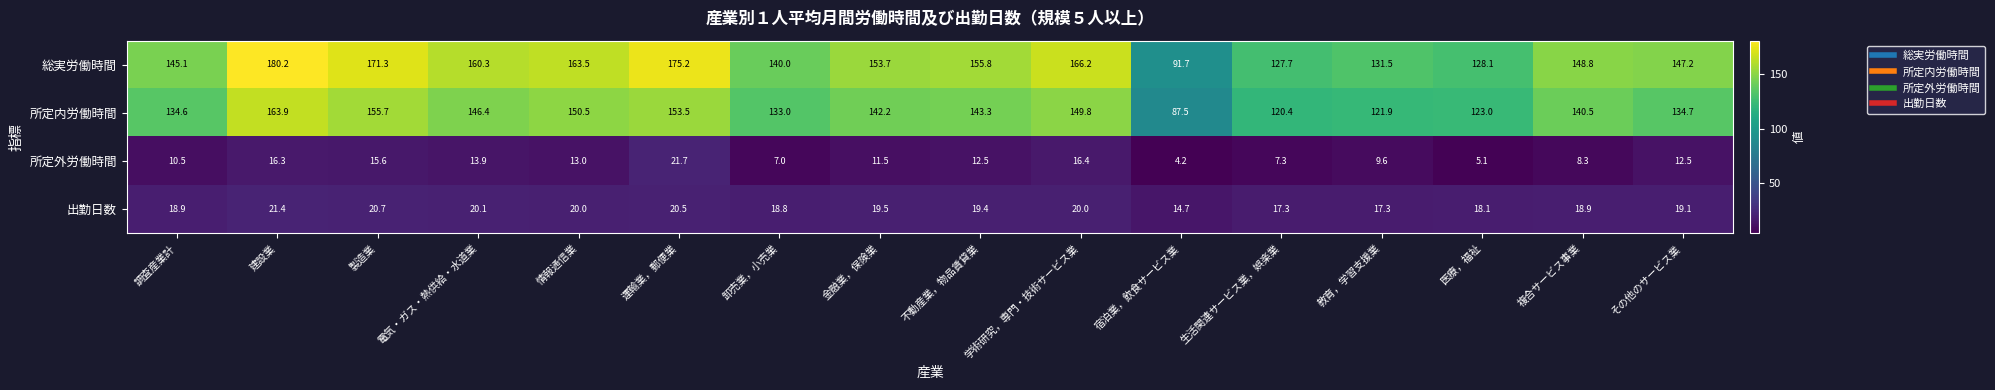

Which series has the largest range (max minus min)?

総実労働時間